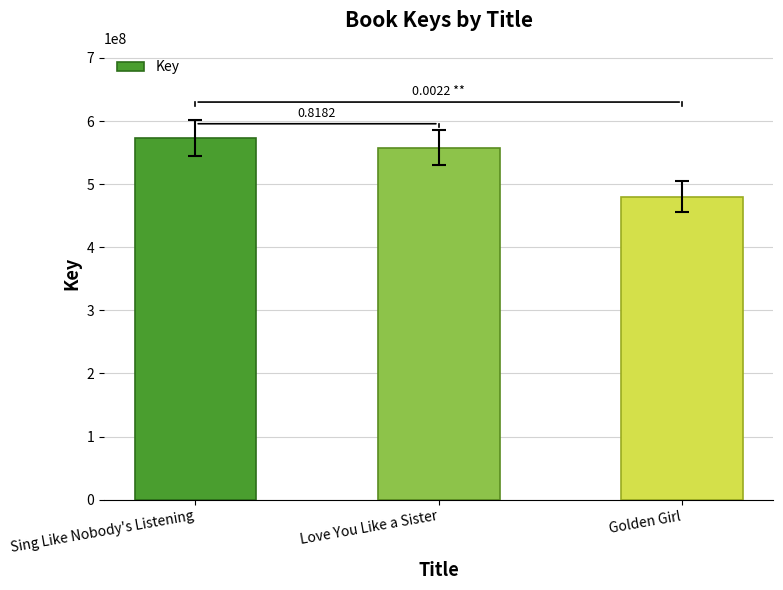

What is the change in value from Sing Like Nobody's Listening to Love You Like a Sister?

-14940108